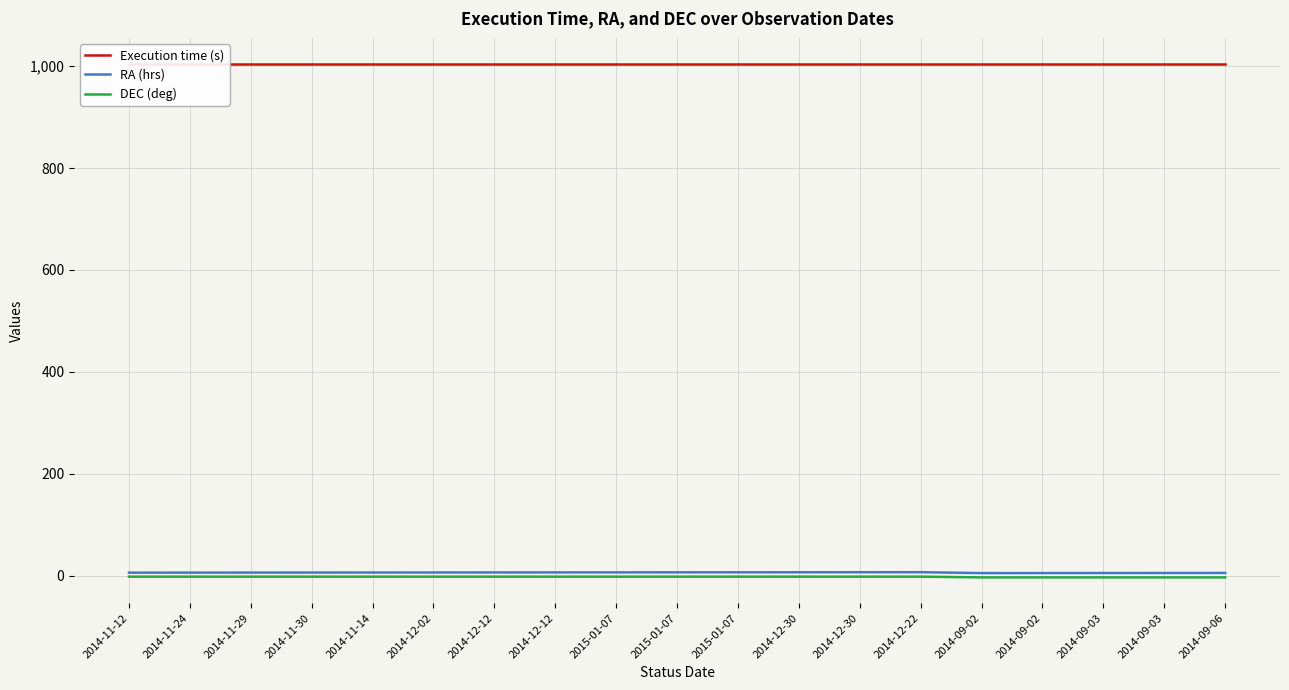

Reading right to left, extract all data points from this chart.

Execution time (s): 2014-09-06=1005.0	2014-09-03=1005.0	2014-09-03=1005.0	2014-09-02=1005.0	2014-09-02=1005.0	2014-12-22=1005.0	2014-12-30=1005.0	2014-12-30=1005.0	2015-01-07=1005.0	2015-01-07=1005.0	2015-01-07=1005.0	2014-12-12=1005.0	2014-12-12=1005.0	2014-12-02=1005.0	2014-11-14=1005.0	2014-11-30=1005.0	2014-11-29=1005.0	2014-11-24=1005.0	2014-11-12=1005.0
RA (hrs): 2014-09-06=5.1	2014-09-03=5.0	2014-09-03=4.9	2014-09-02=4.8	2014-09-02=4.8	2014-12-22=6.6	2014-12-30=6.5	2014-12-30=6.4	2015-01-07=6.3	2015-01-07=6.3	2015-01-07=6.2	2014-12-12=6.1	2014-12-12=6.0	2014-12-02=6.0	2014-11-14=5.9	2014-11-30=5.8	2014-11-29=5.8	2014-11-24=5.7	2014-11-12=5.6
DEC (deg): 2014-09-06=-3.7	2014-09-03=-3.7	2014-09-03=-3.7	2014-09-02=-3.7	2014-09-02=-3.7	2014-12-22=-2.2	2014-12-30=-2.2	2014-12-30=-2.2	2015-01-07=-2.2	2015-01-07=-2.2	2015-01-07=-2.2	2014-12-12=-2.2	2014-12-12=-2.2	2014-12-02=-2.2	2014-11-14=-2.2	2014-11-30=-2.2	2014-11-29=-2.2	2014-11-24=-2.2	2014-11-12=-2.2